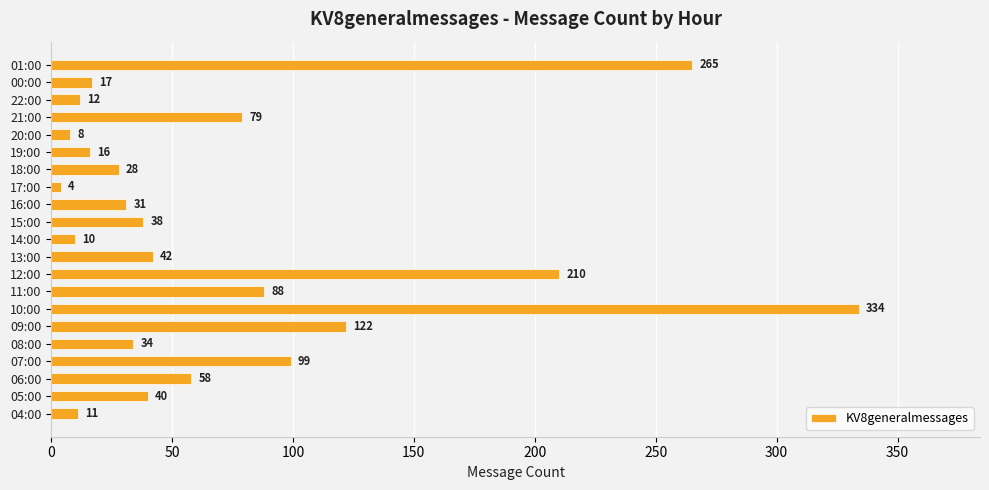

List the labels in order of value, smallest first.

17:00, 20:00, 14:00, 04:00, 22:00, 19:00, 00:00, 18:00, 16:00, 08:00, 15:00, 05:00, 13:00, 06:00, 21:00, 11:00, 07:00, 09:00, 12:00, 01:00, 10:00